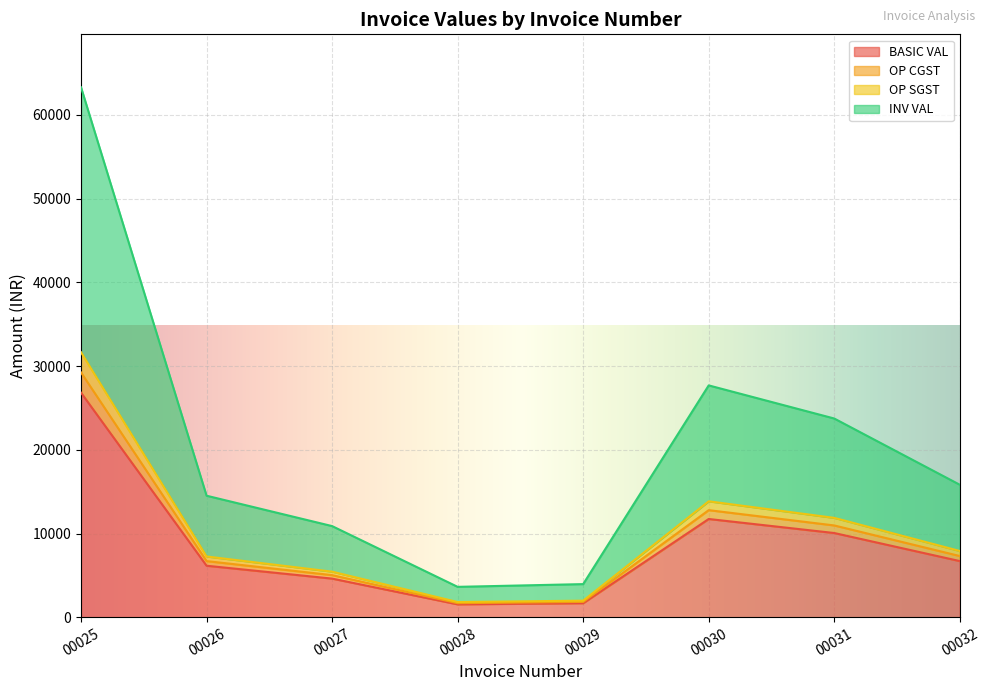

Does the chart display data point markers on the line(s)?

No